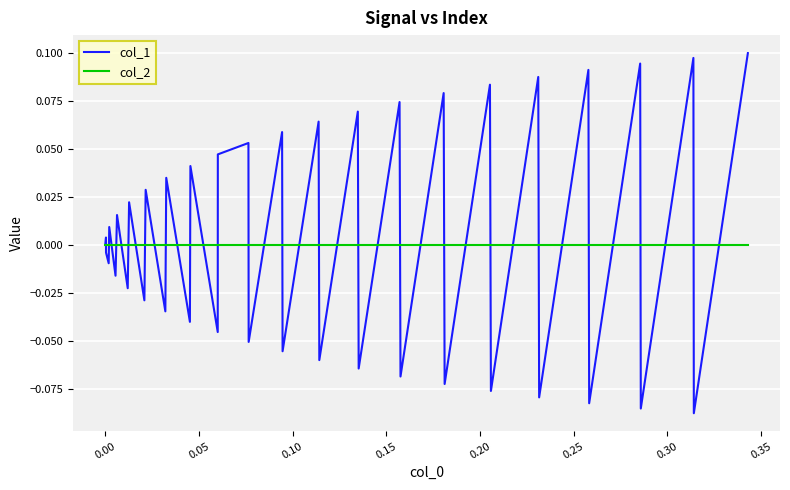

What is the difference between the maximum and minimum values in the col_1 series?

0.2